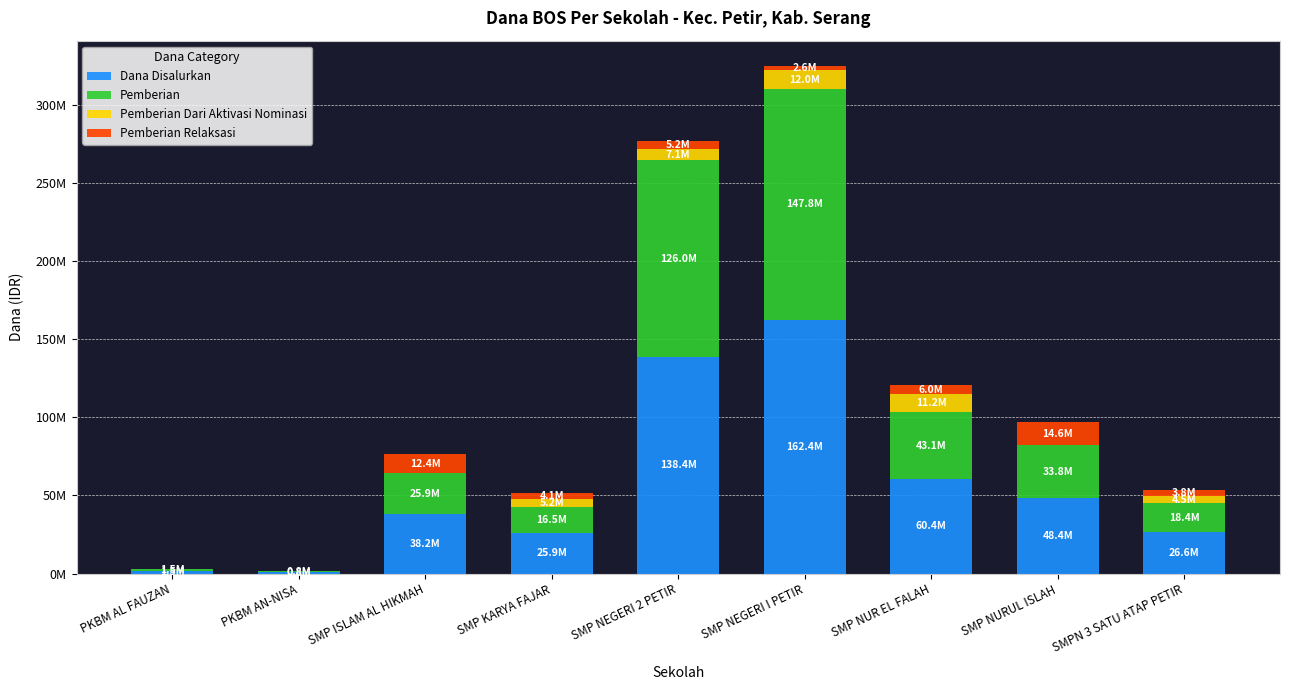

What position from the right is SMP NEGERI 2 PETIR?

5